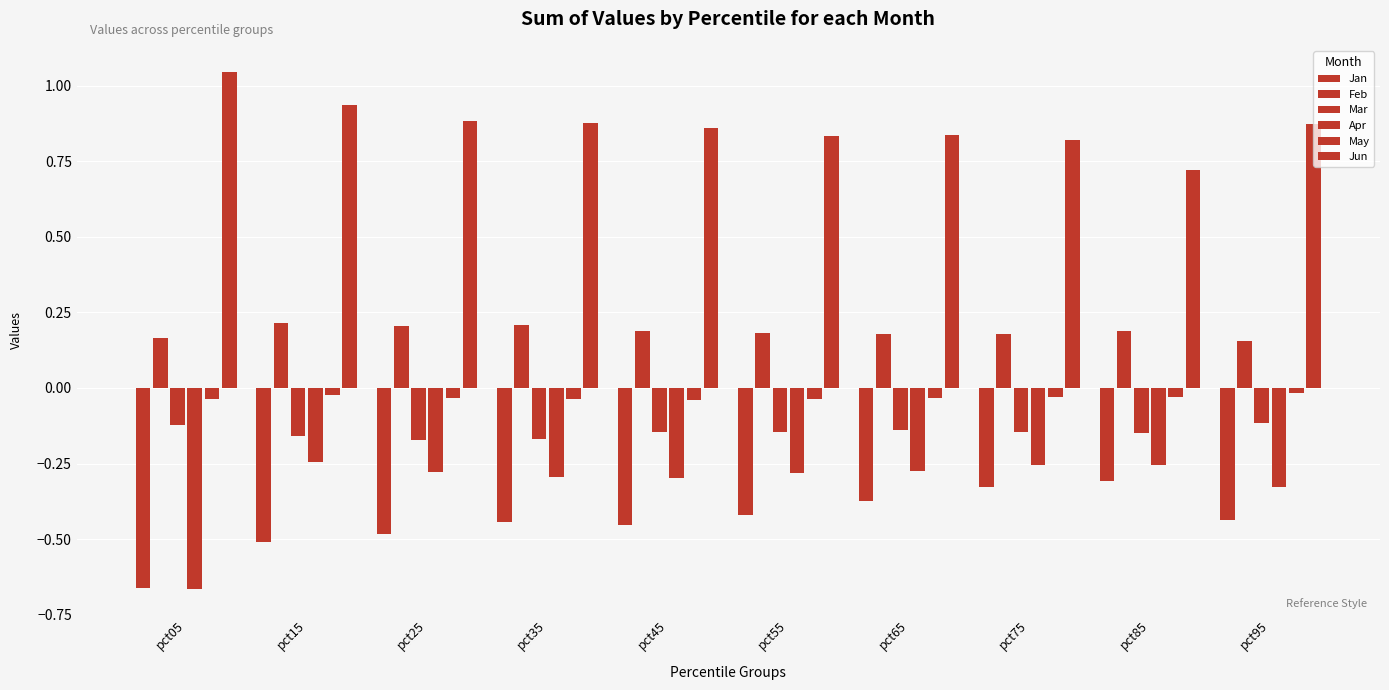

List the series in order of their peak value, lowest first.

Jan, Apr, Mar, May, Feb, Jun